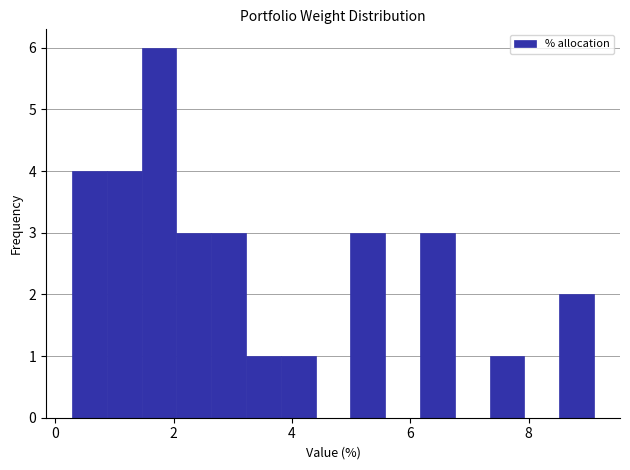

Around what value on the x-axis is the tallest bar? Give the approximate position of its centre, as read against the axis.

1.8